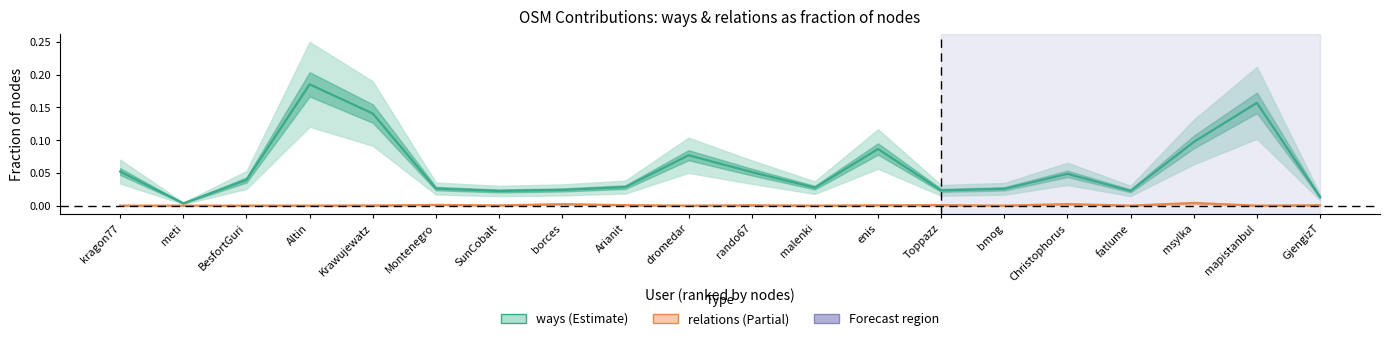

Where is the first local minimum for relations?

SunCobalt